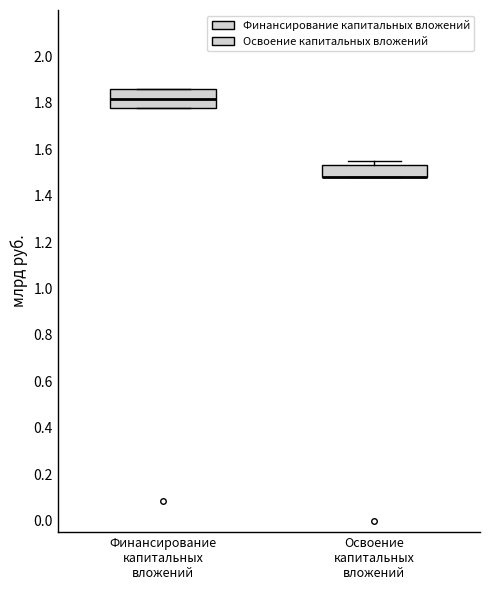

Which box is the tallest, from its lower edge to its upper edge?

Финансирование капитальных вложений